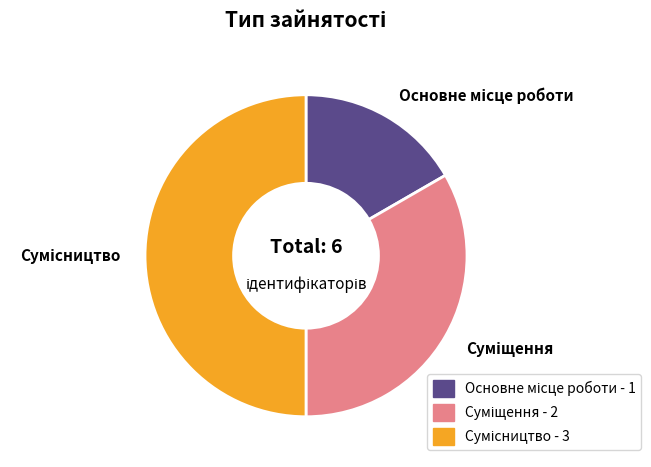

Count the number of slices in the pie.

3